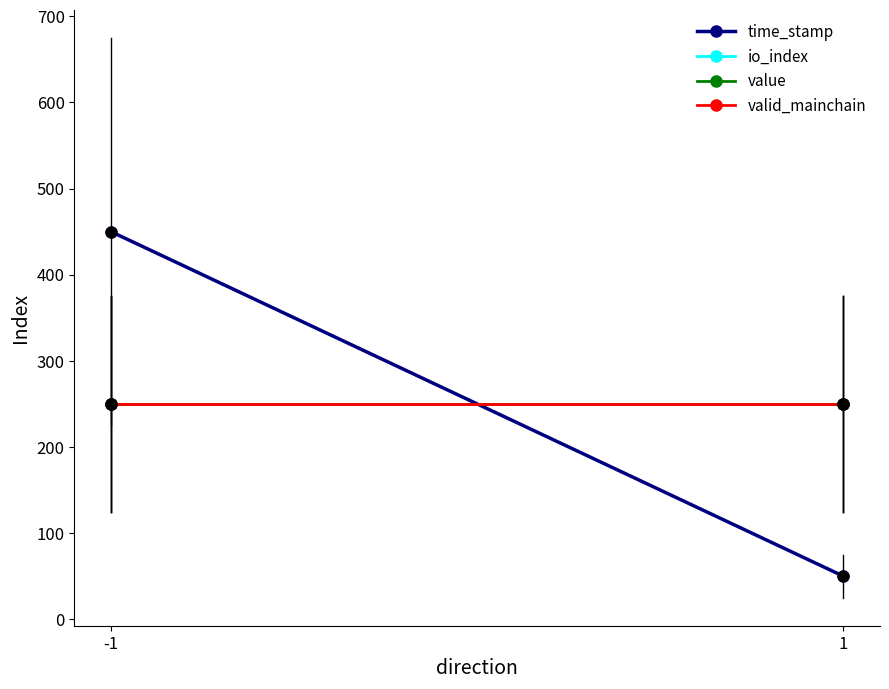

At how many categories does at least one series exceed 393?

1